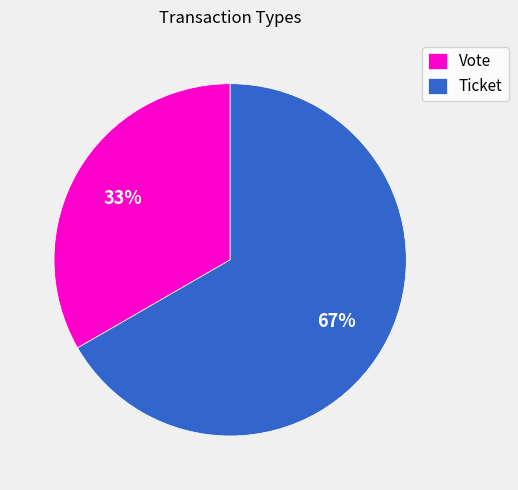

To the nearest percent, what is the average slice percentage?

50%